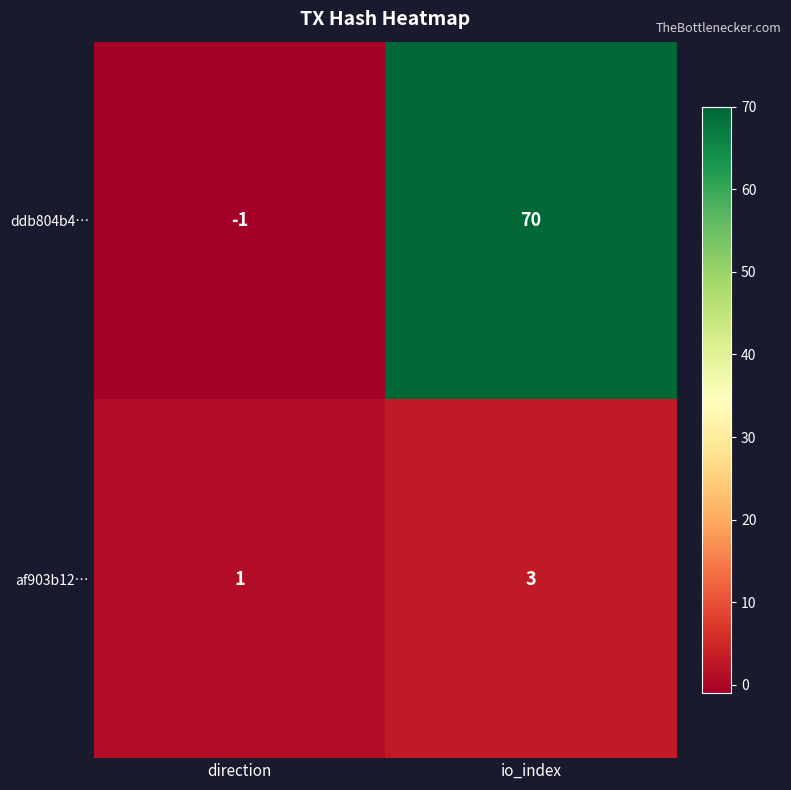

Which series has the largest total across all categories?

ddb804b4…